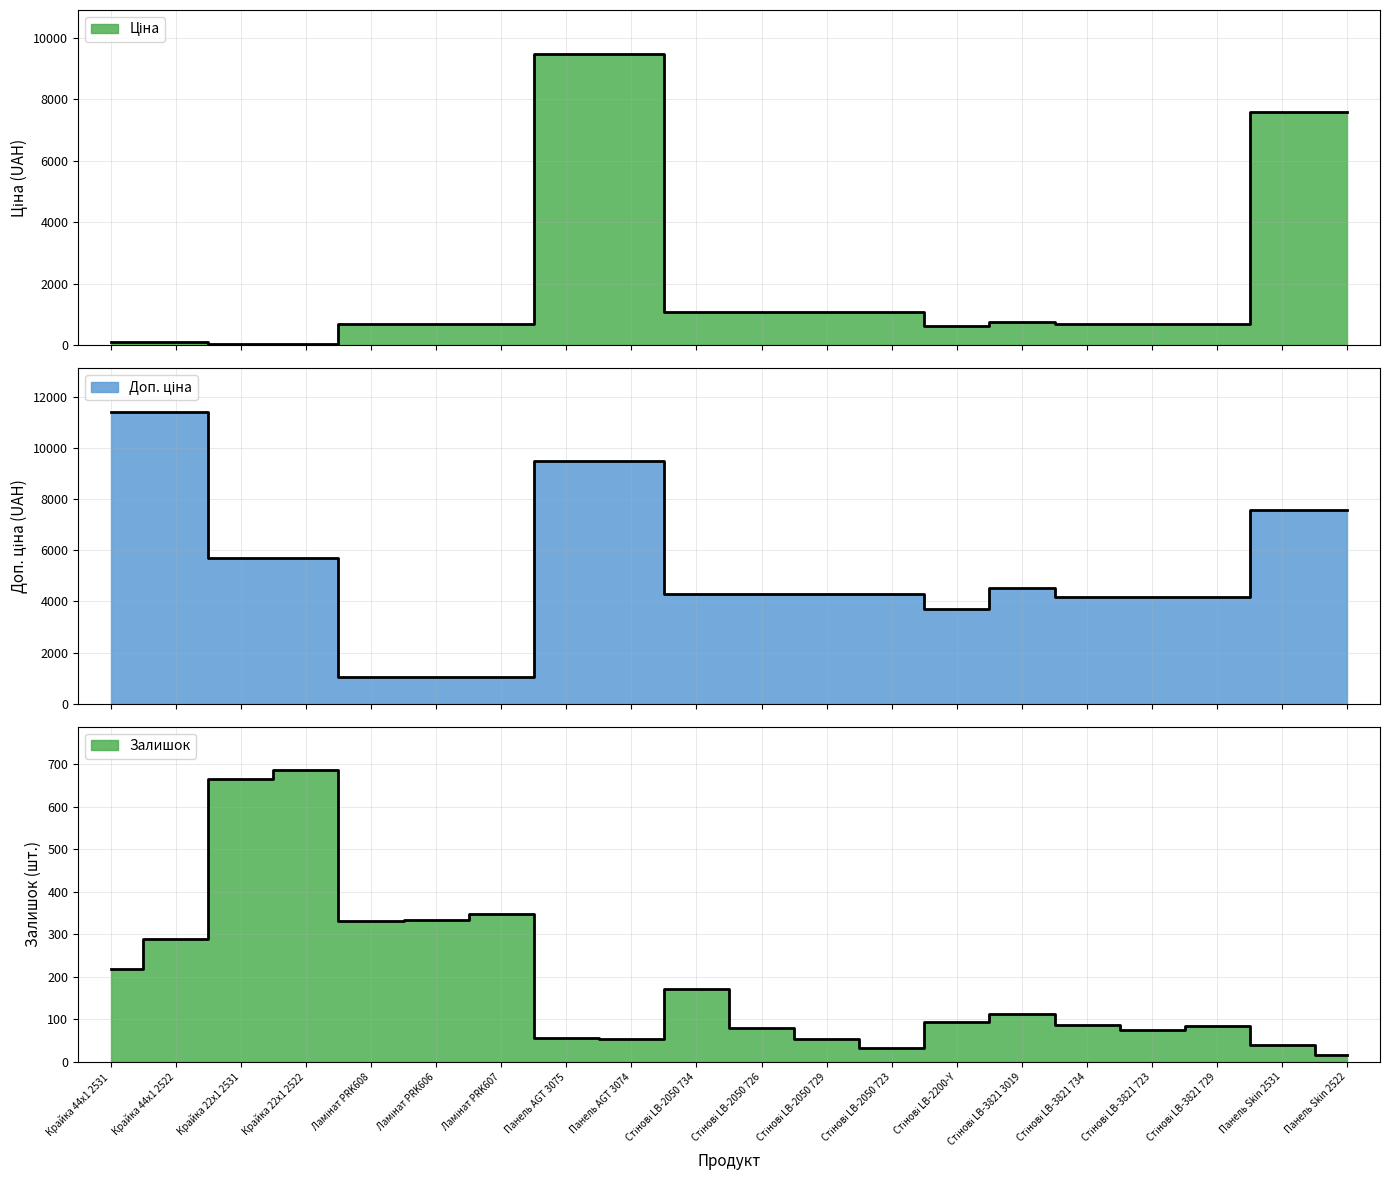

True or false: Ціна has more than 2 points higher than both neighbors.

False